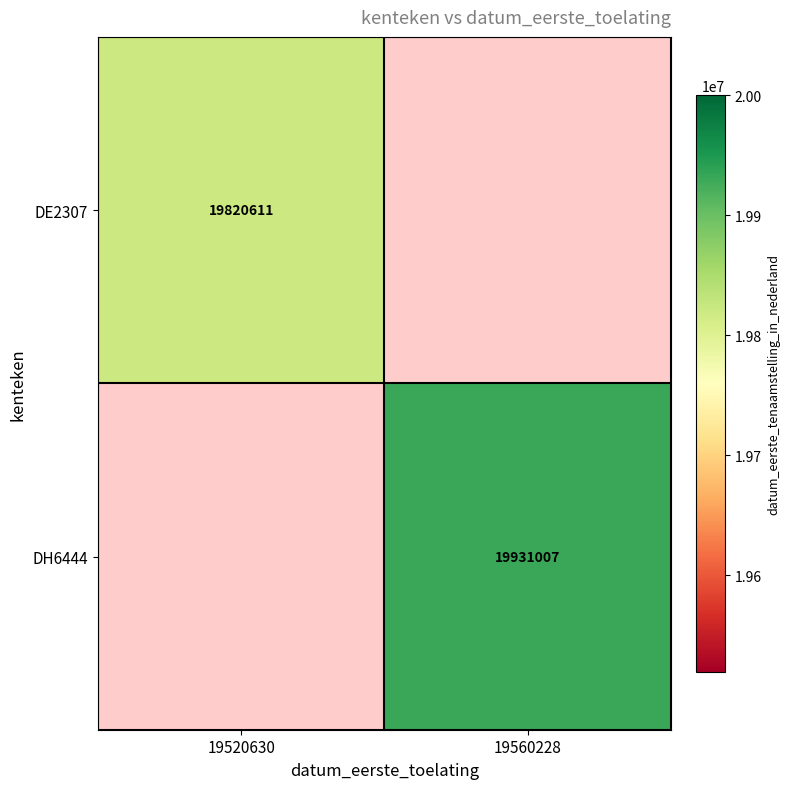

True or false: DE2307 has a value of 9801896 at 19520630.

False